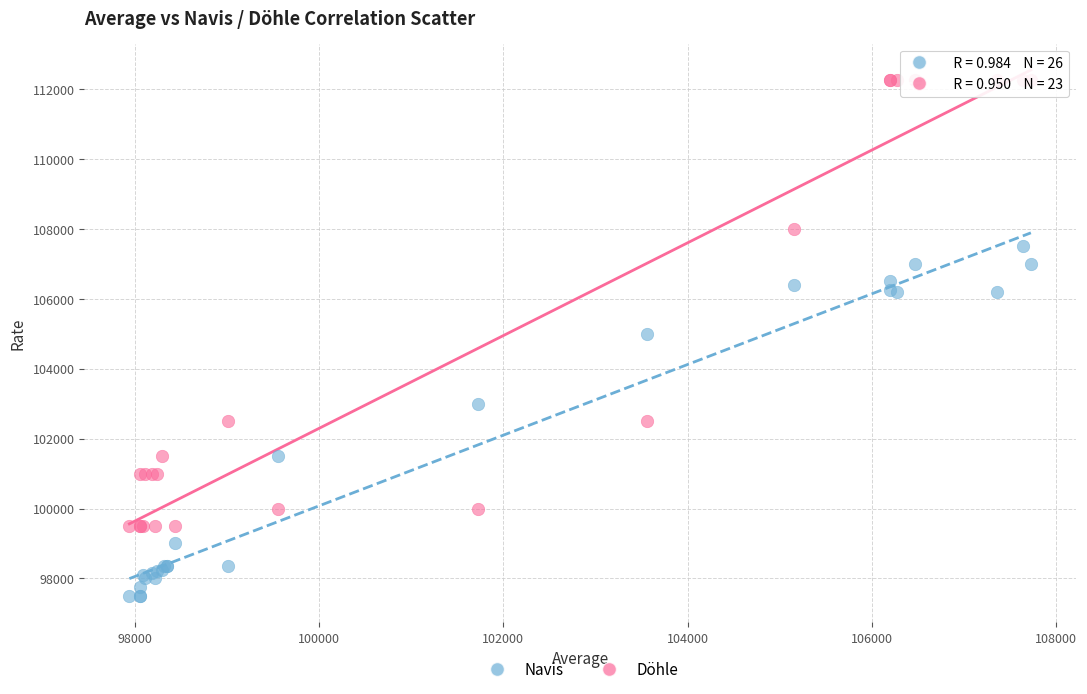

Which series reaches the maximum Y coordinate?

Döhle